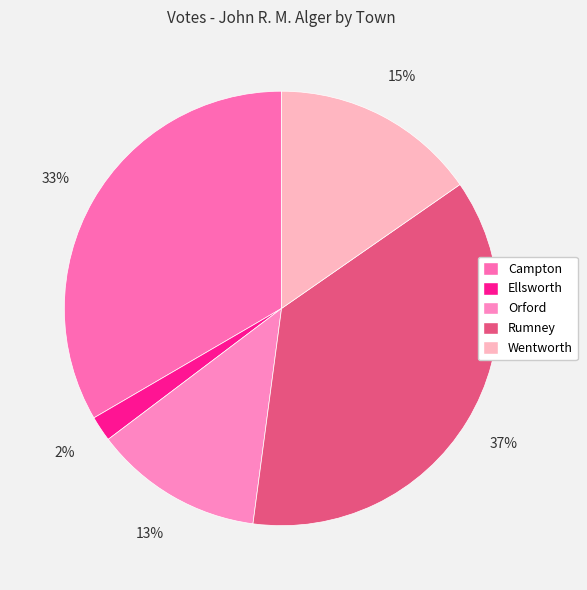

Is it true that Wentworth is 10% of the pie?

False